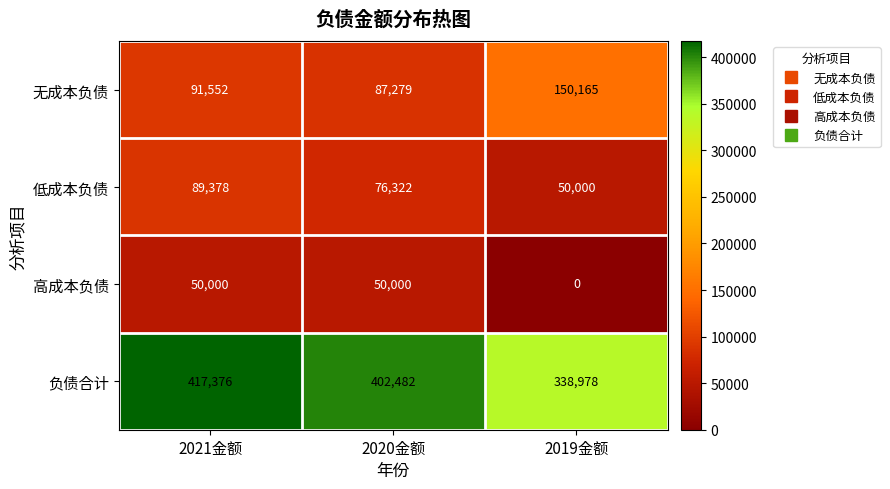

At which category is the sum across all series the highest?

2021金额